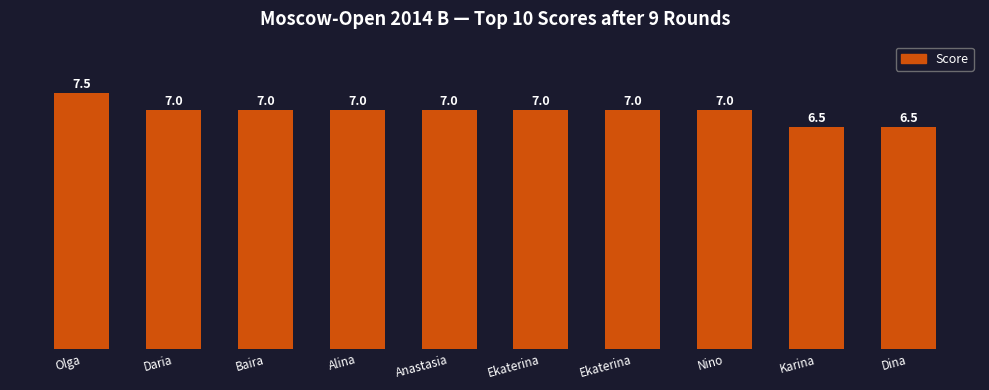

Which category has the highest value across all series?

Olga